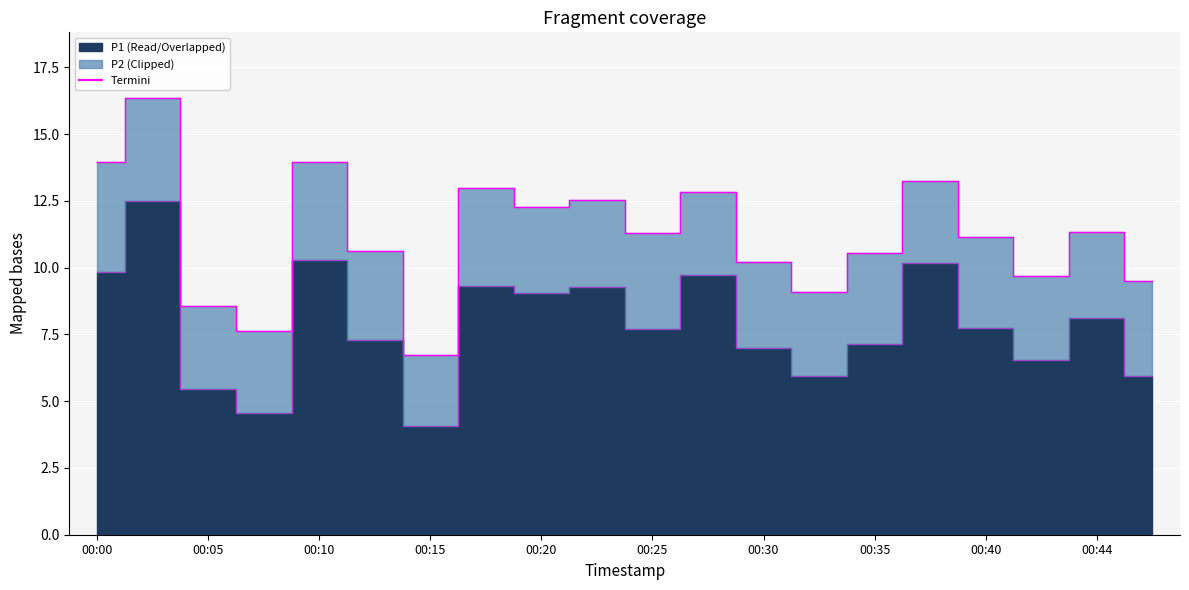

Where is the data nearest to the value 11?

00:40